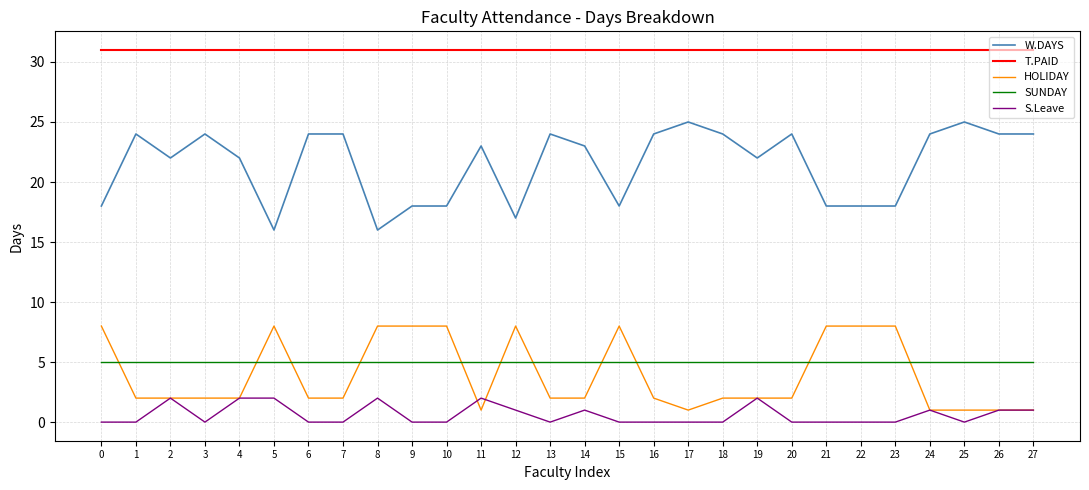

What is the difference between the second highest and second lowest values in the HOLIDAY series?

7